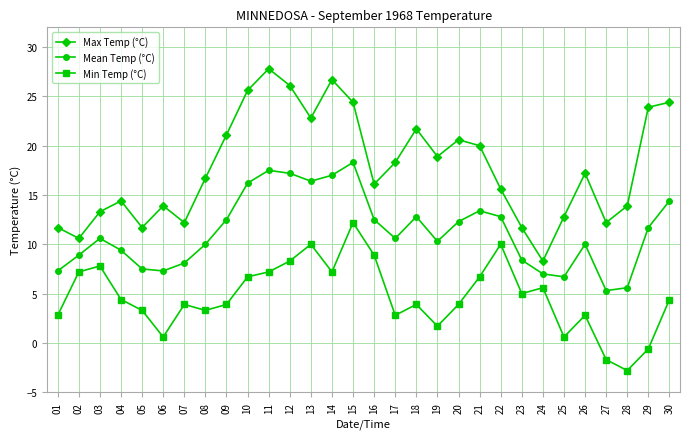

Reading left to right, transcribe all the data shown in this chart.

Max Temp (°C): 11.7	10.6	13.3	14.4	11.7	13.9	12.2	16.7	21.1	25.6	27.8	26.1	22.8	26.7	24.4	16.1	18.3	21.7	18.9	20.6	20.0	15.6	11.7	8.3	12.8	17.2	12.2	13.9	23.9	24.4
Mean Temp (°C): 7.3	8.9	10.6	9.4	7.5	7.3	8.1	10.0	12.5	16.2	17.5	17.2	16.4	17.0	18.3	12.5	10.6	12.8	10.3	12.3	13.4	12.8	8.4	7.0	6.7	10.0	5.3	5.6	11.7	14.4
Min Temp (°C): 2.8	7.2	7.8	4.4	3.3	0.6	3.9	3.3	3.9	6.7	7.2	8.3	10.0	7.2	12.2	8.9	2.8	3.9	1.7	3.9	6.7	10.0	5.0	5.6	0.6	2.8	-1.7	-2.8	-0.6	4.4